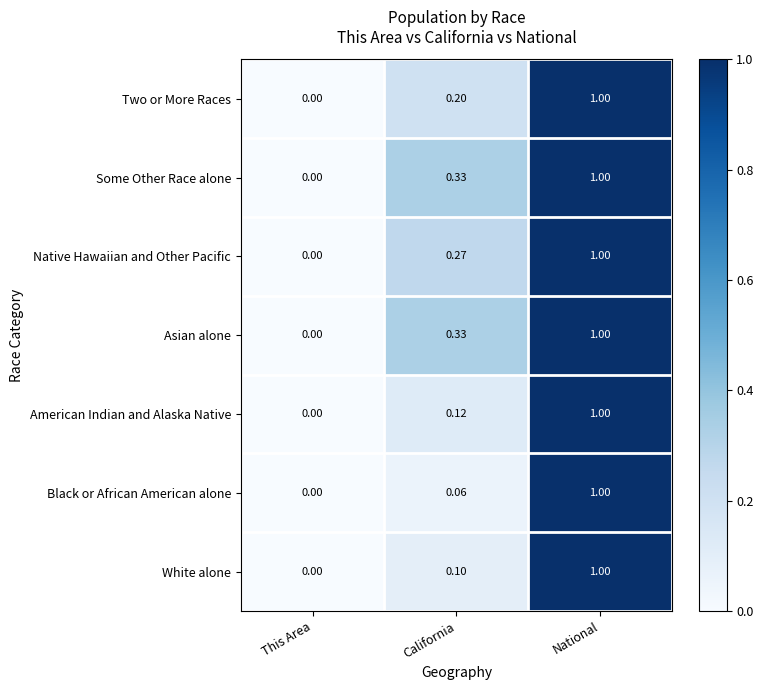

Which label corresponds to the largest value in the chart?

National